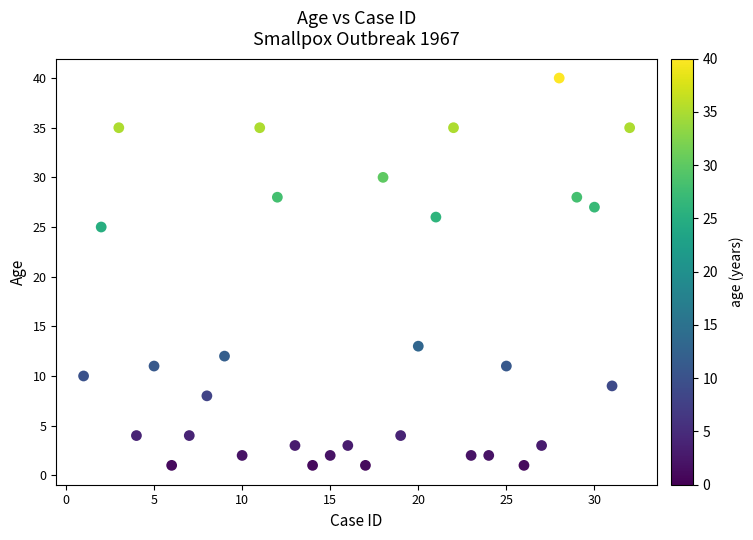

What Y value in the scatter plot is closest to 20?

25